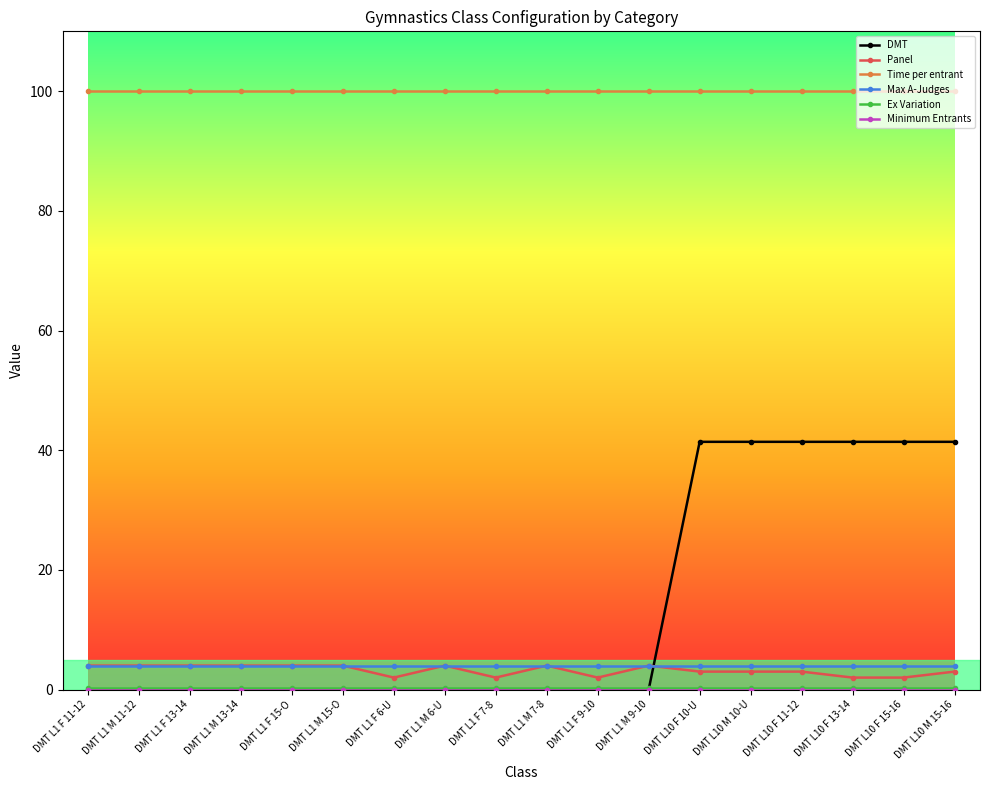

How many categories are shown in the chart?

18